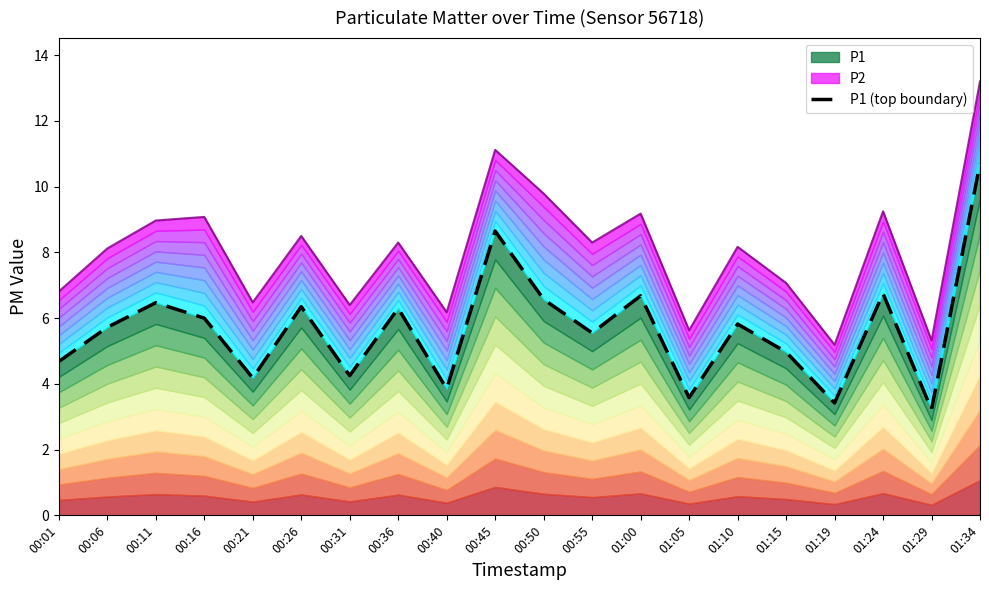

How many points are higher than both their immediate neighbors (excluding endpoints)?

7